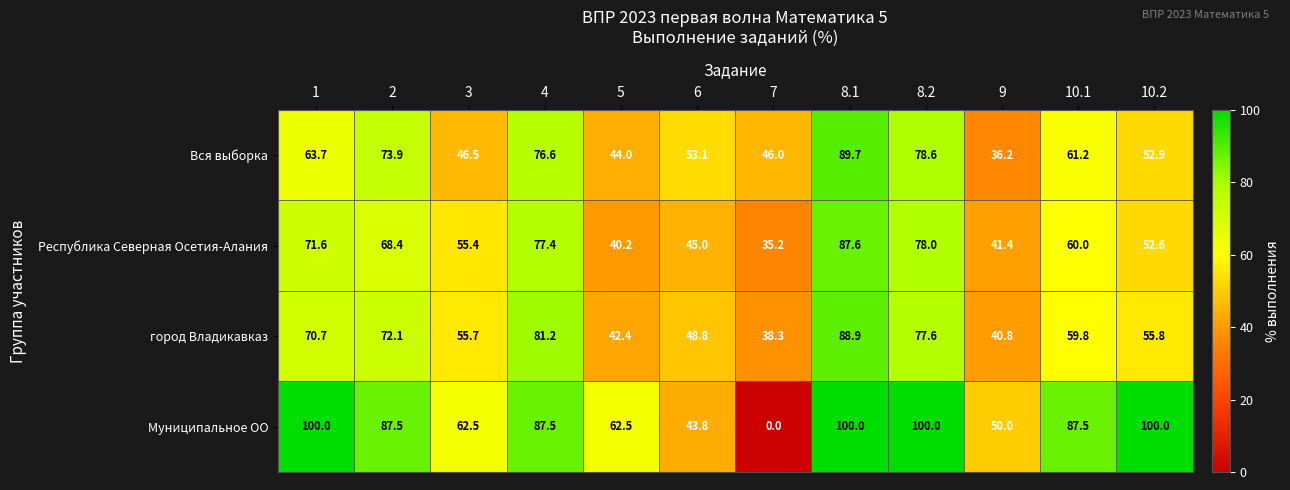

What is the sum of the Муниципальное ОО values at 3 and 6?

106.3